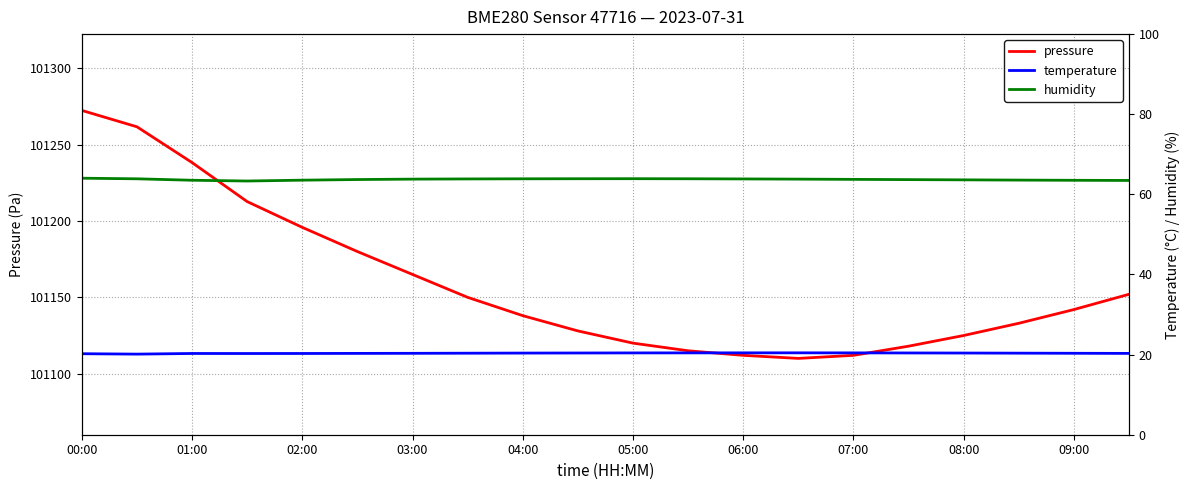

Which category has the highest value across all series?

00:00